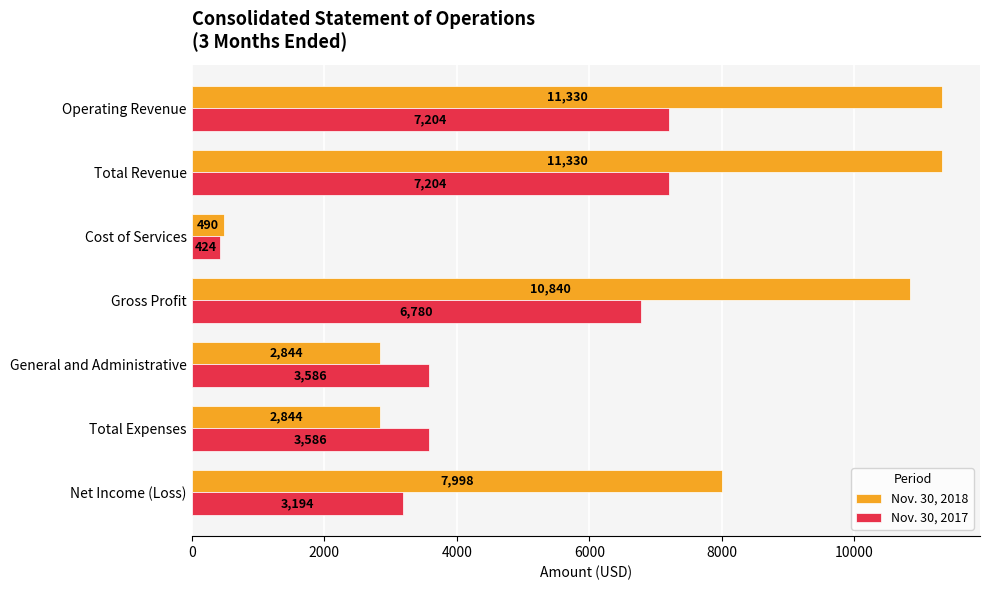

Rank the series by their average value, from lowest to highest.

Nov. 30, 2017, Nov. 30, 2018